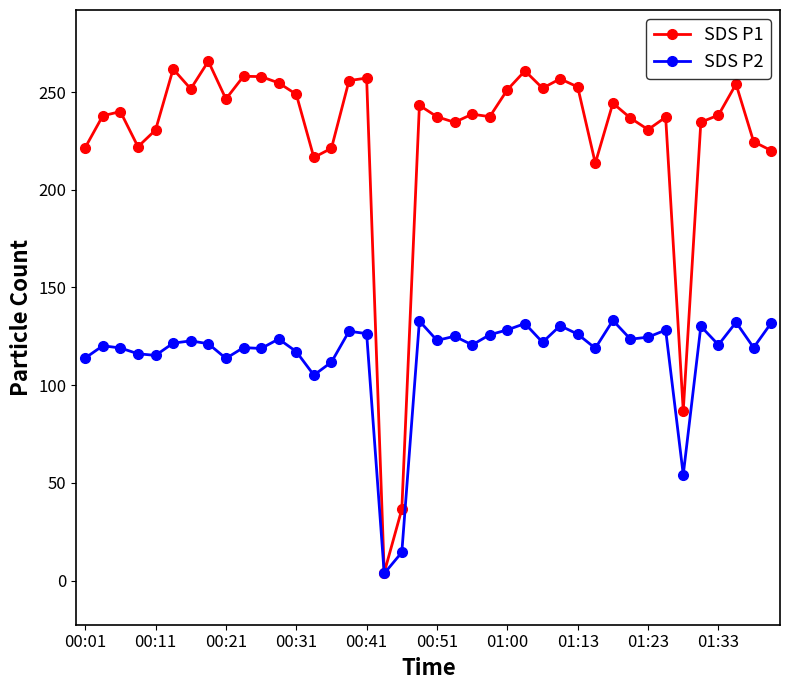

Rank the series by their maximum value, from highest to lowest.

SDS P1, SDS P2